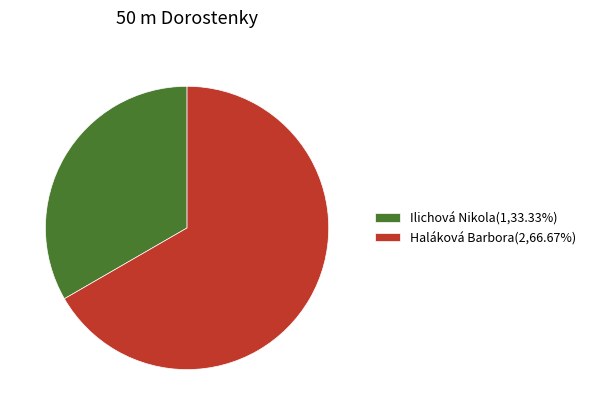

How many slices are in this pie chart?

2